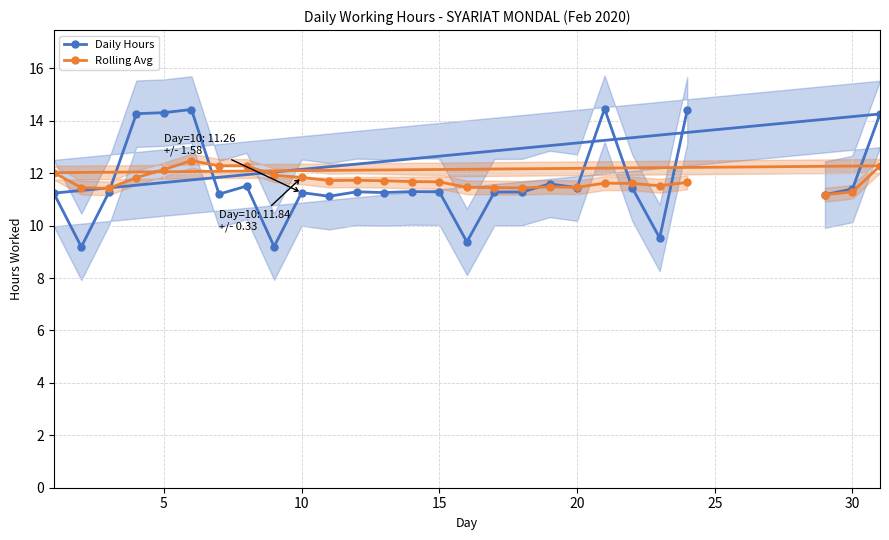

Which series changed the most between 10 and 25?

Daily Hours